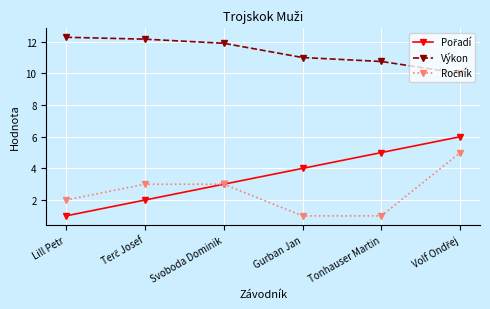

What is the label of the 3rd point from the left?

Svoboda Dominik